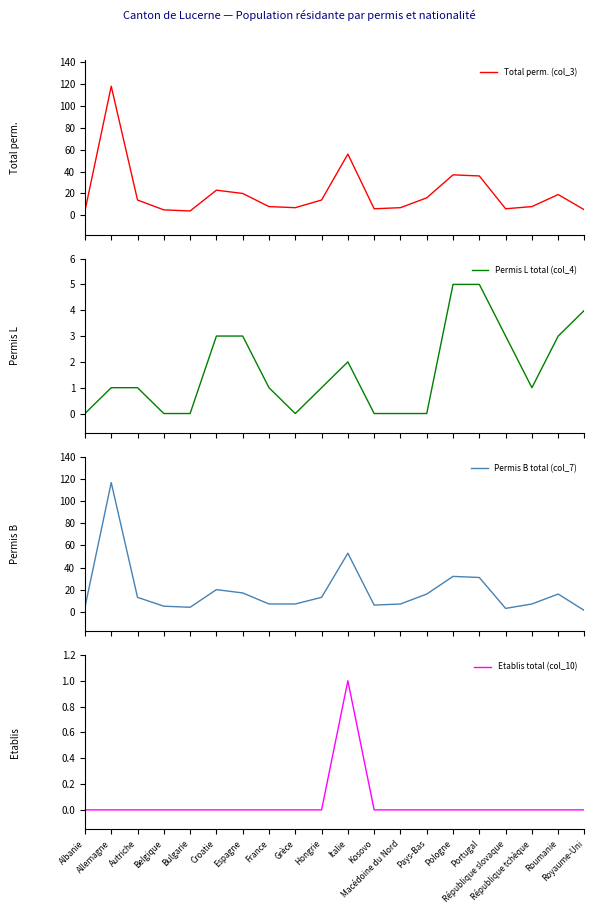

What is the label of the 9th point from the right?

Kosovo